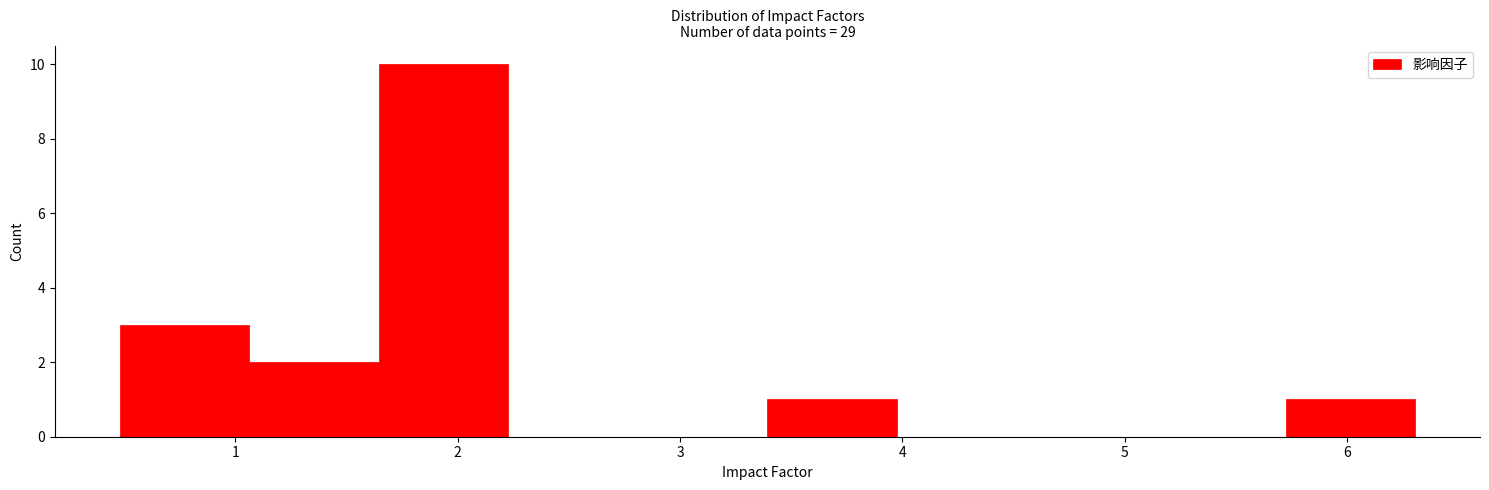

How tall is the bar that spans 1.6 to 2.2 on the x-axis? Neither the bar edges nor the heights are printed on the chart, so give them approximately, as read against the axes.

10